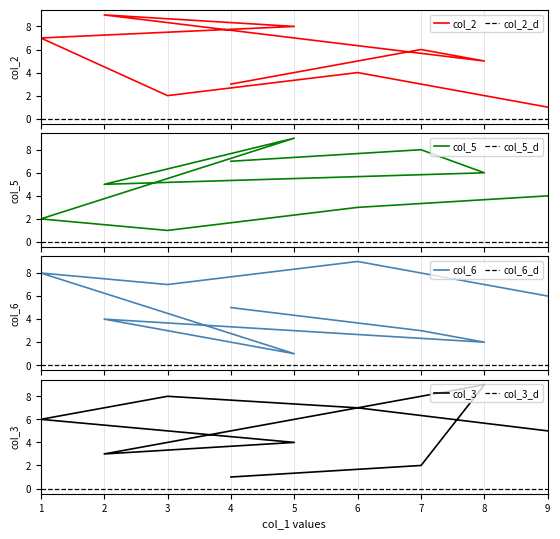

At 2, list the series in order from largest to smallest.

col_2, col_5, col_6, col_3